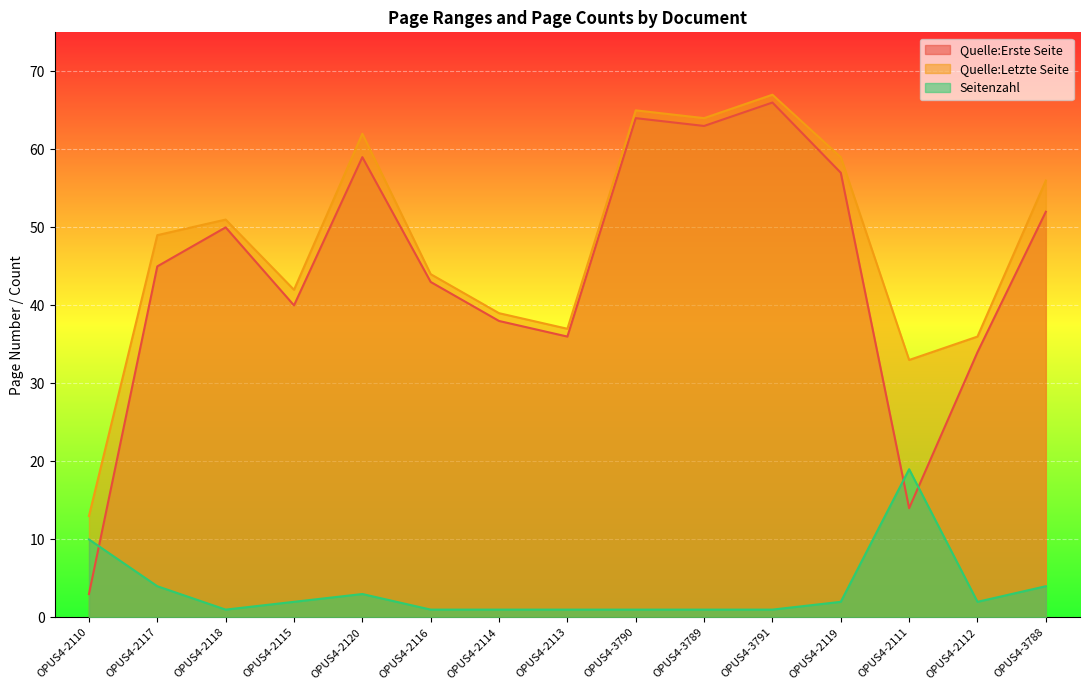

Is it true that Quelle:Erste Seite equals 4 at OPUS4-2110?

False